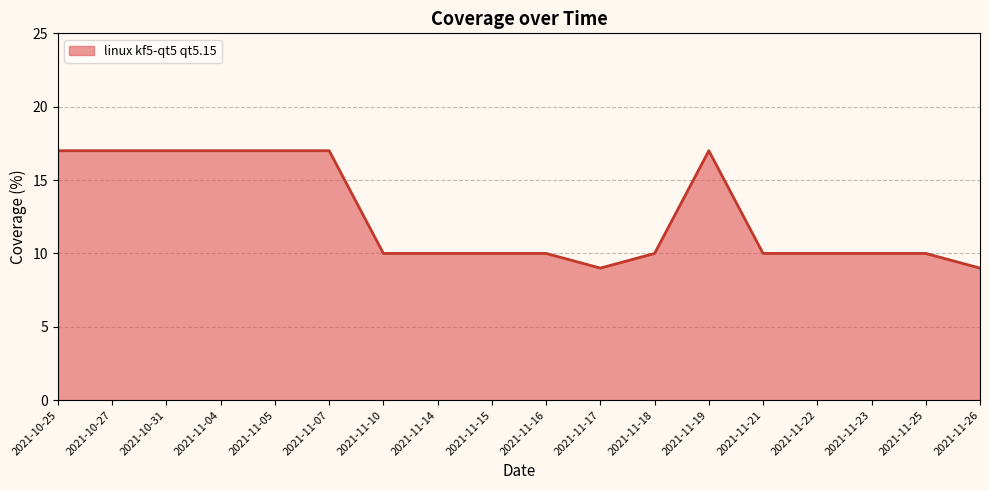

Reading right to left, transcribe all the data shown in this chart.

2021-11-26=9	2021-11-25=10	2021-11-23=10	2021-11-22=10	2021-11-21=10	2021-11-19=17	2021-11-18=10	2021-11-17=9	2021-11-16=10	2021-11-15=10	2021-11-14=10	2021-11-10=10	2021-11-07=17	2021-11-05=17	2021-11-04=17	2021-10-31=17	2021-10-27=17	2021-10-25=17